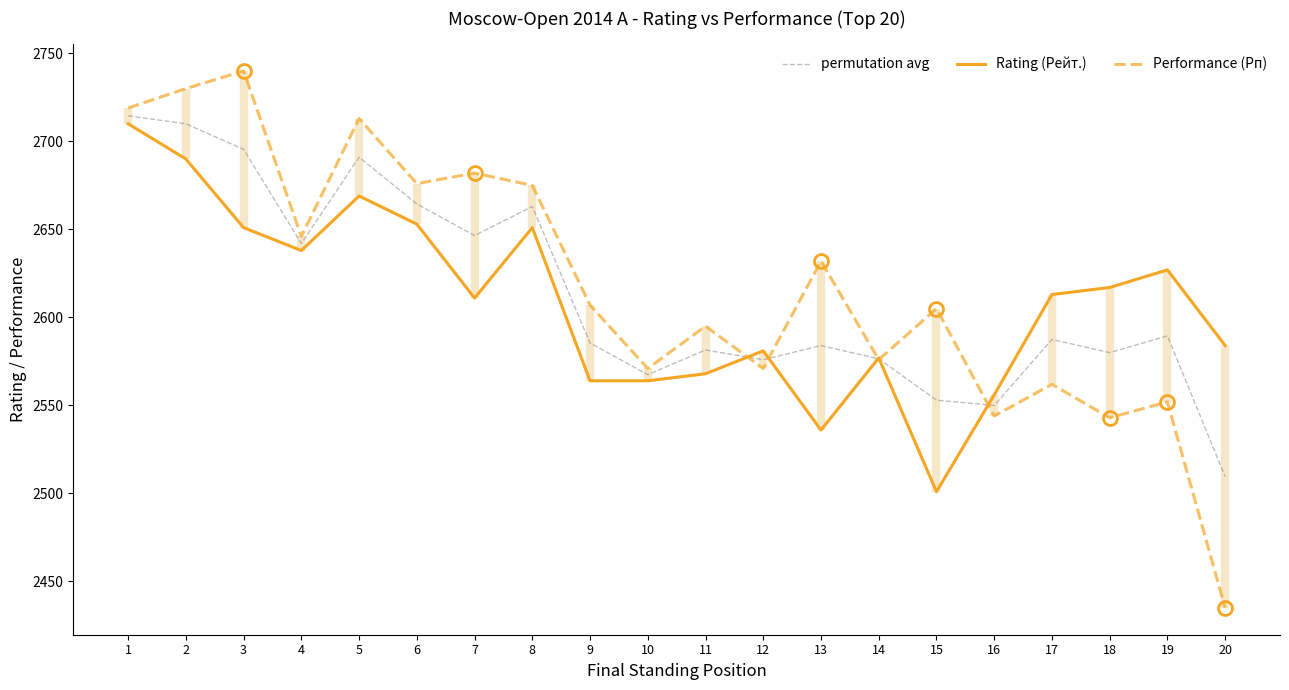

What is the sum of all Rating (Рейт.) values?

52161.0